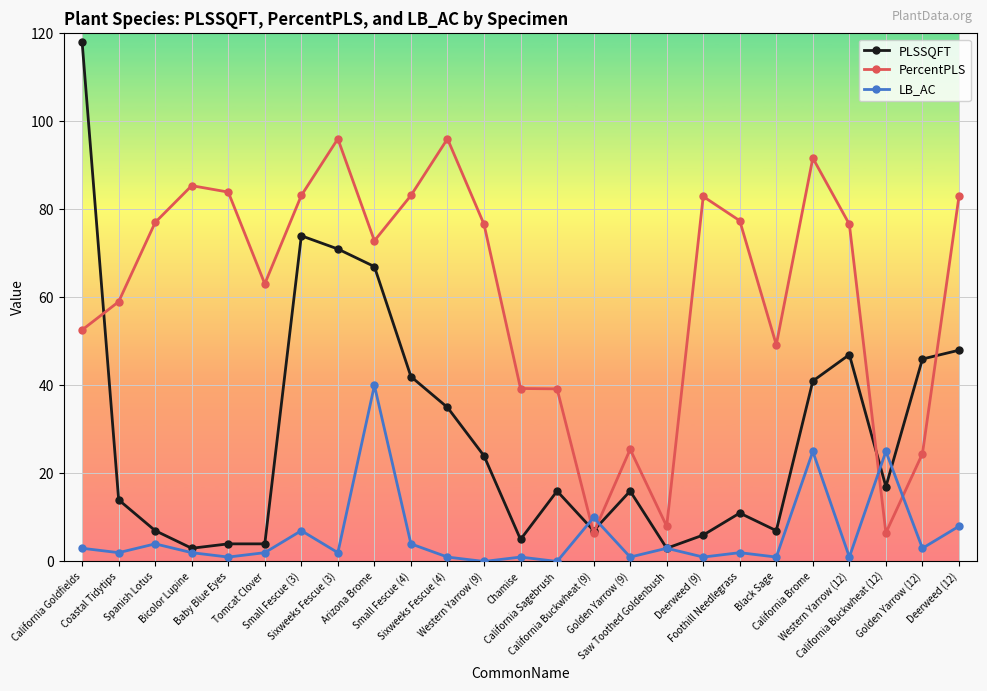

What is the sum of all LB_AC values?

149.0